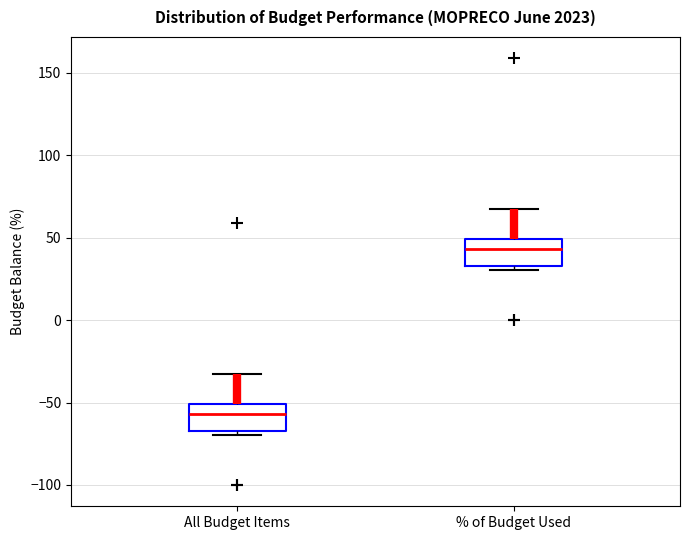

Which box's median line is the highest?

% of Budget Used